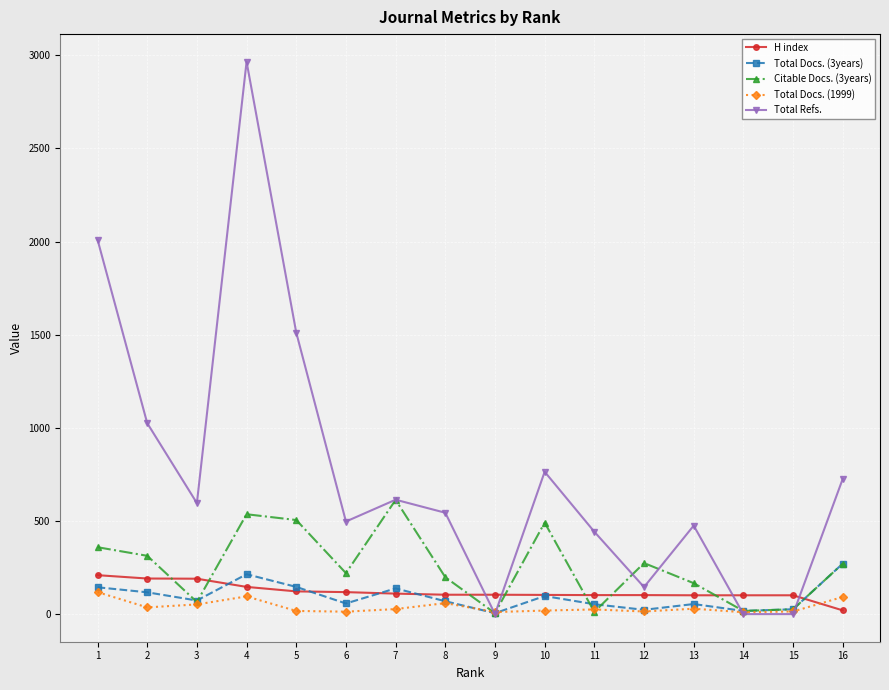

What is the value of the Citable Docs. (3years) point at the 4th from the left?

536